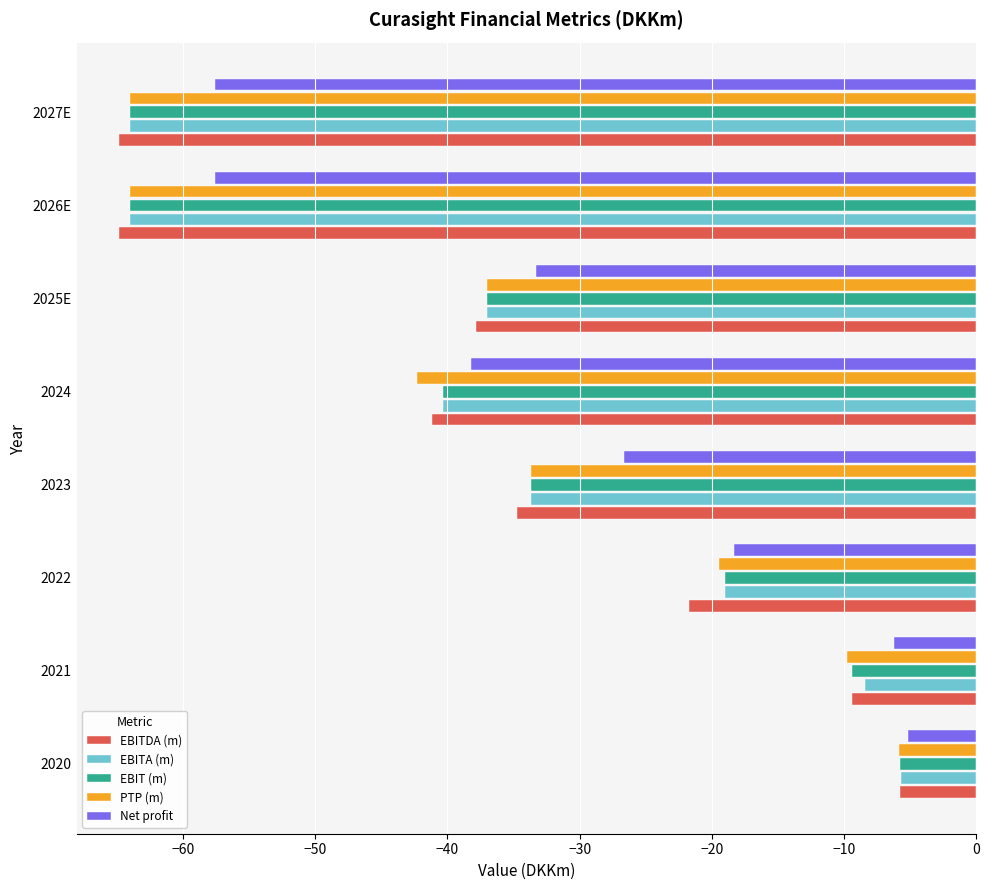

What is the highest value of the PTP (m) series?

-5.8